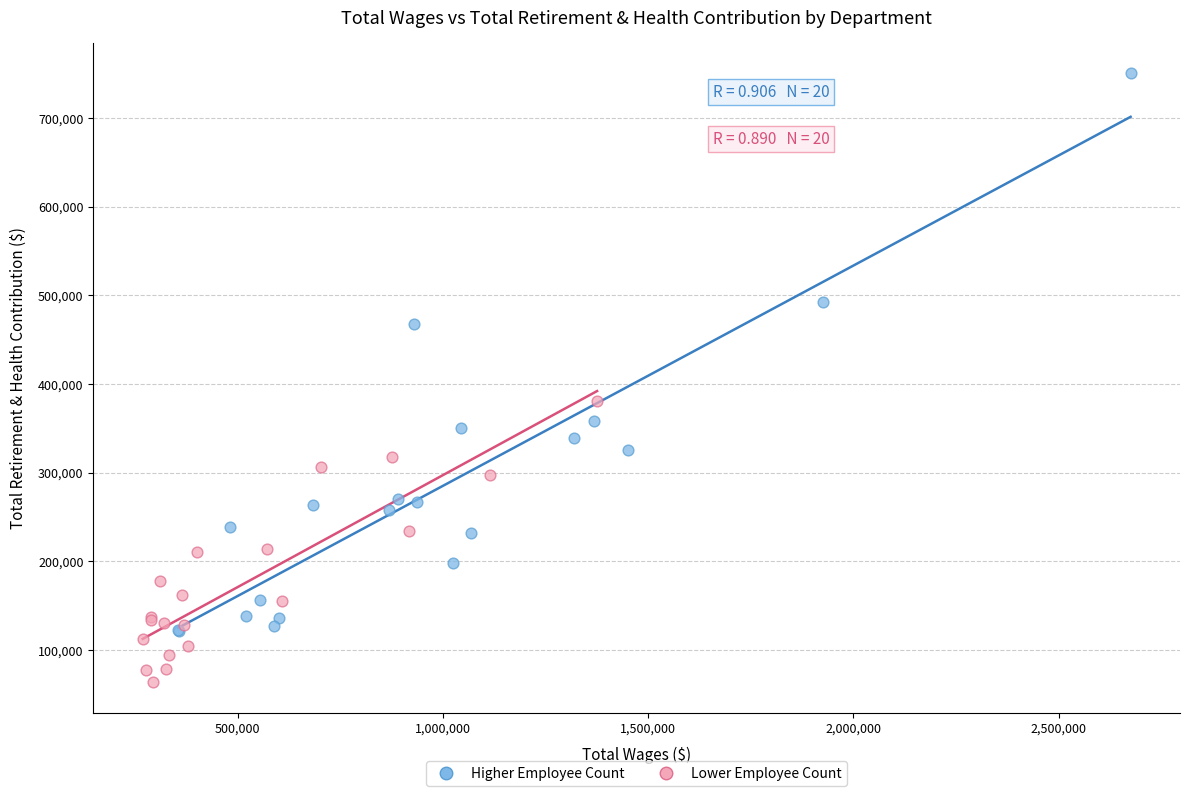

Which series reaches the minimum Y coordinate?

Lower Employee Count